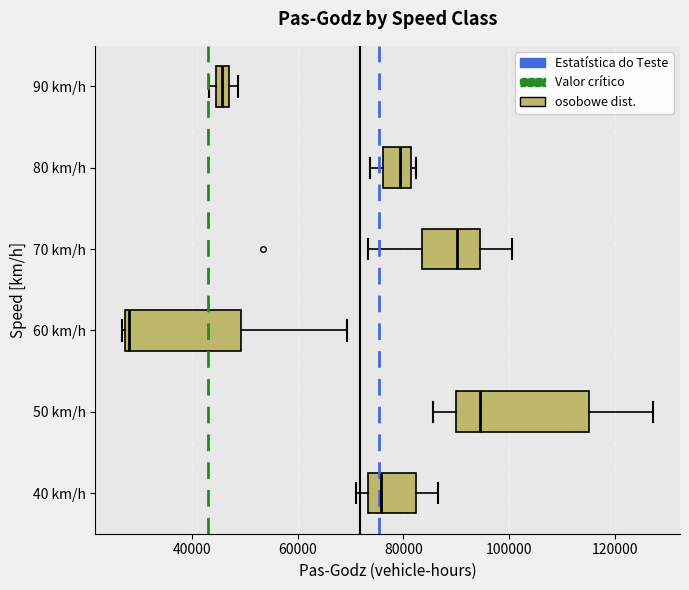

Comparing the boxes themselves (not the whiskers), which one is the widest?

50 km/h